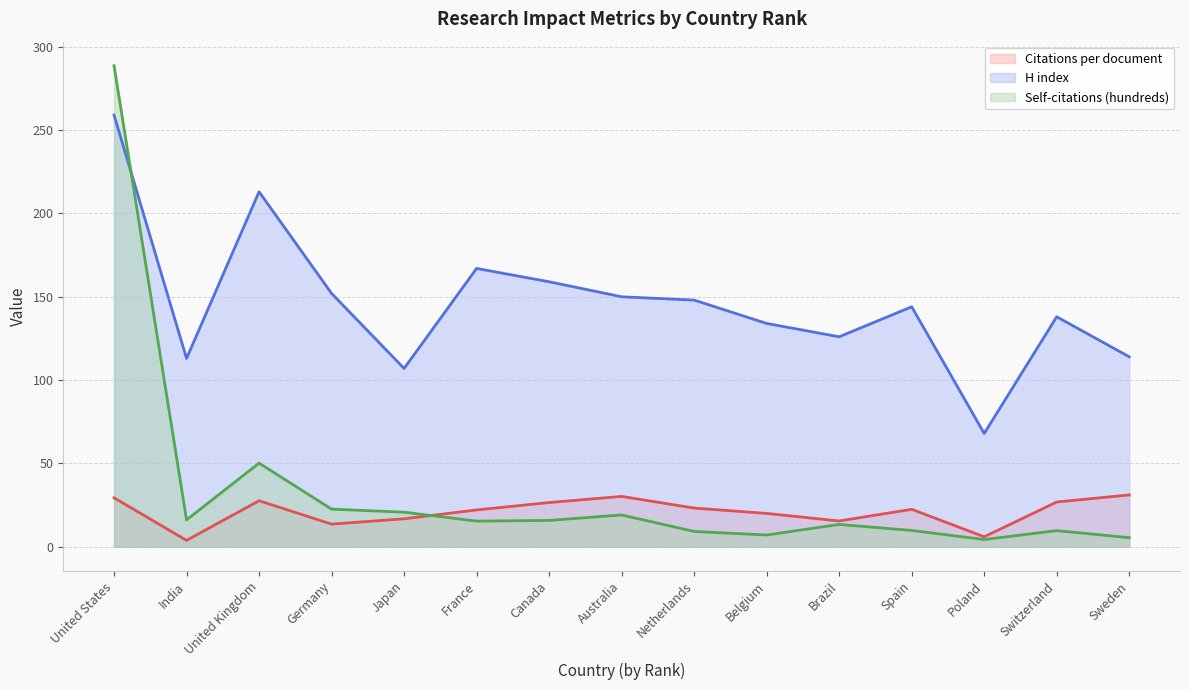

How many interior local valleys does the Citations per document series have?

4